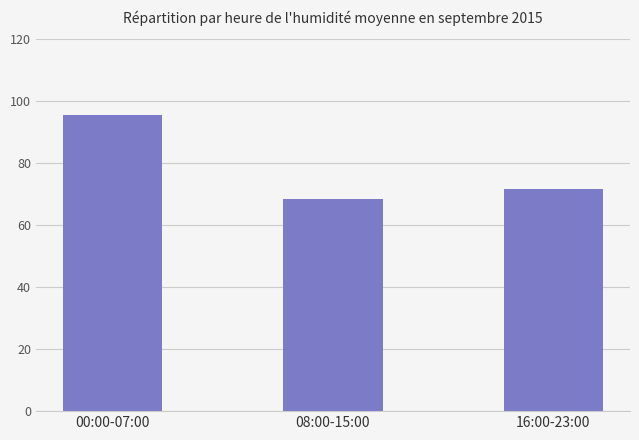

What is the average value?

78.6